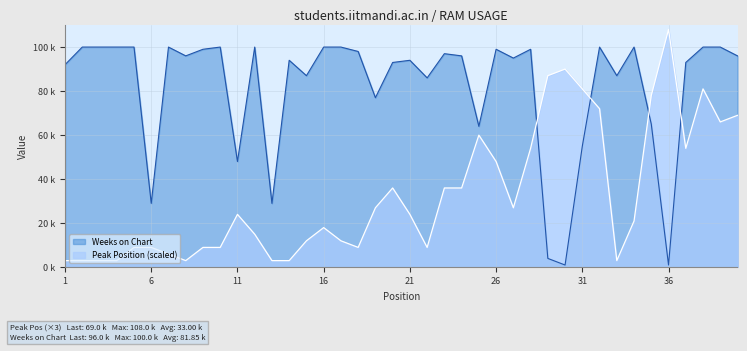

What is the spread (max minus min) of values at 10?

91